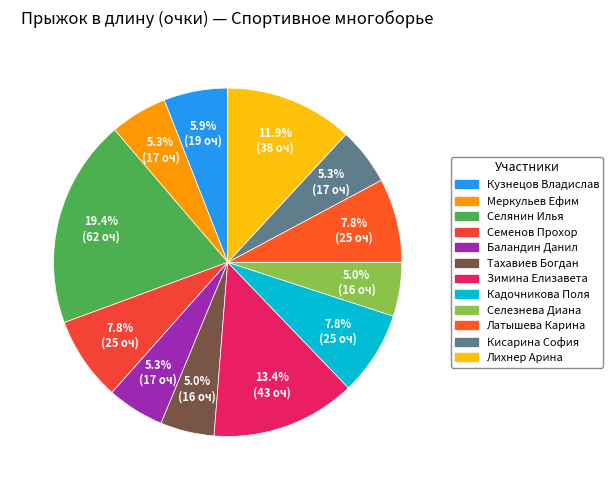

Is it true that Семенов Прохор is 8% of the pie?

True